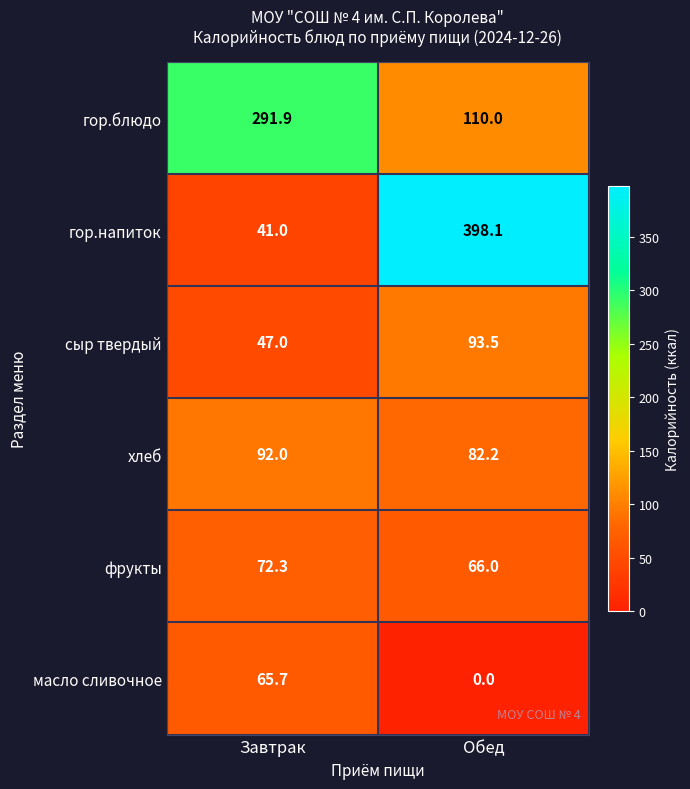

At how many categories does at least one series exceed 54?

2